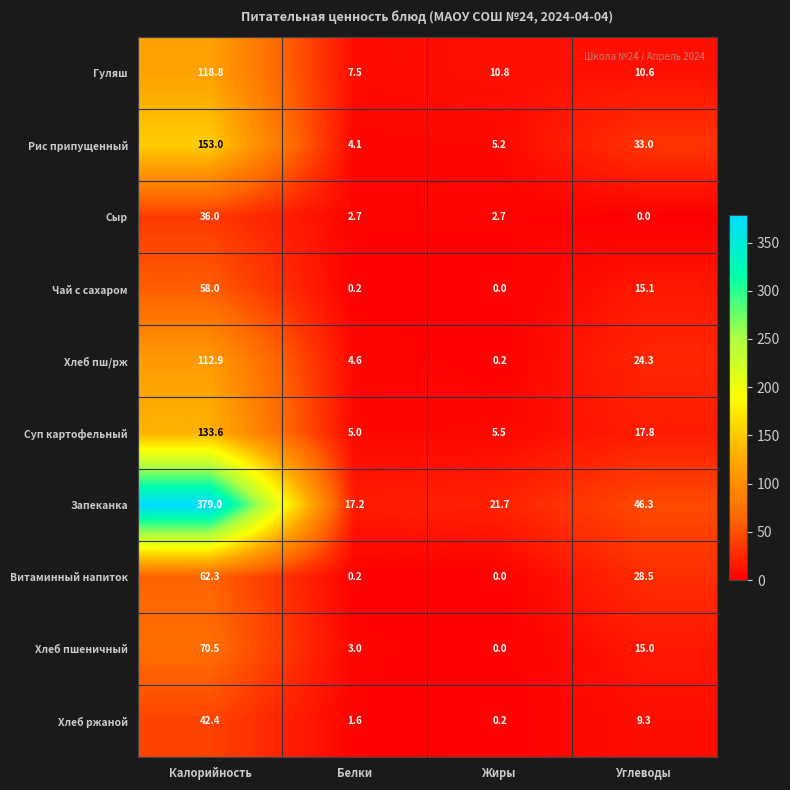

List the labels in order of Хлеб пшеничный value, smallest first.

Жиры, Белки, Углеводы, Калорийность